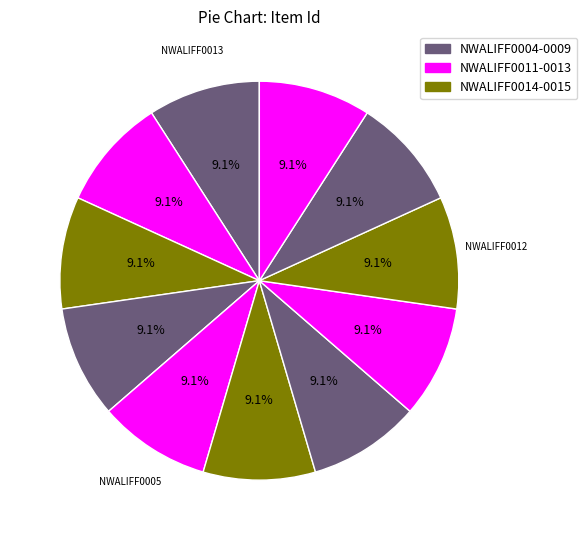

How many segments does this pie chart have?

11